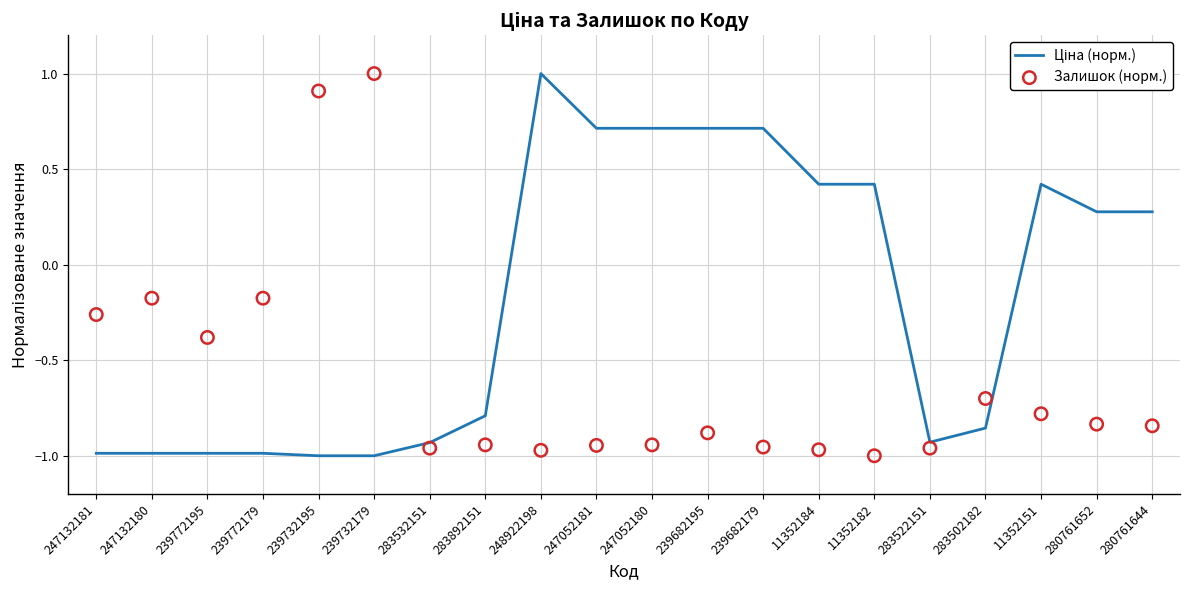

Which series contains the lowest Y value?

Ціна (норм.)